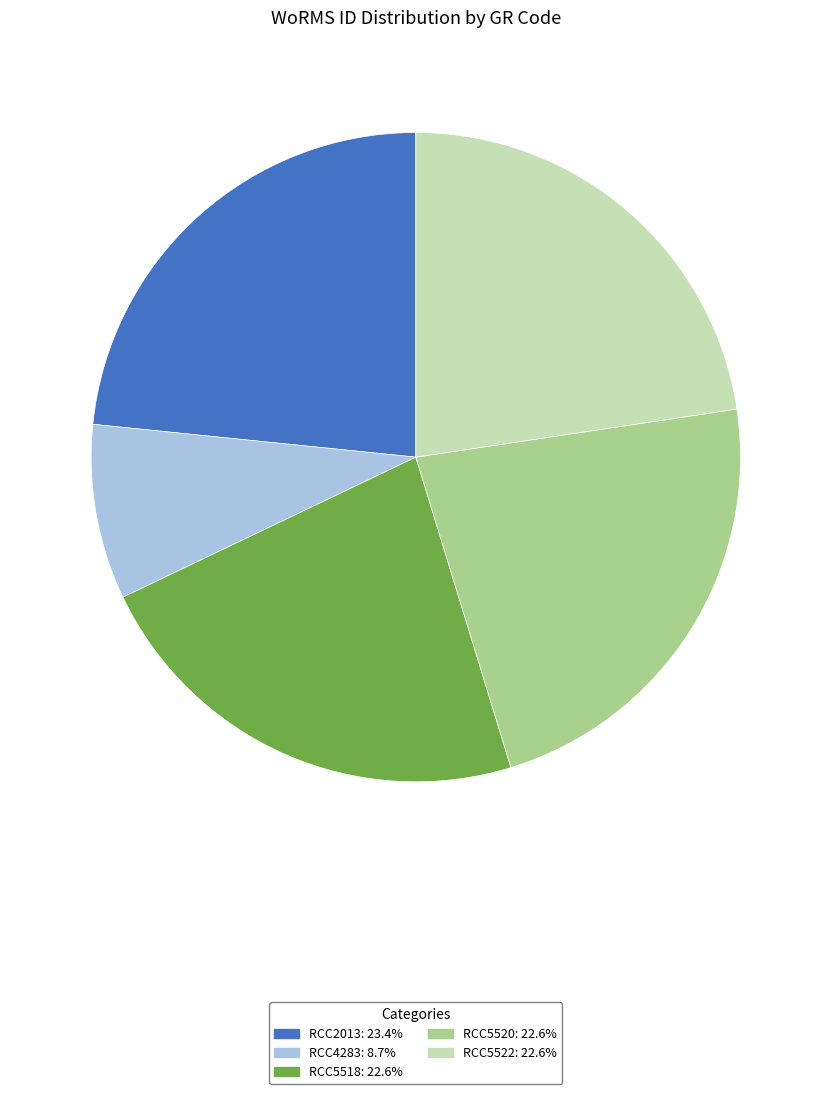

Approximately how many times larger is the value at RCC2013 compared to RCC4283?

2.7